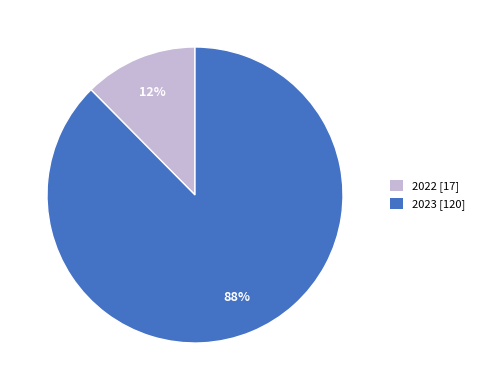

Which slice is the smallest?

2022